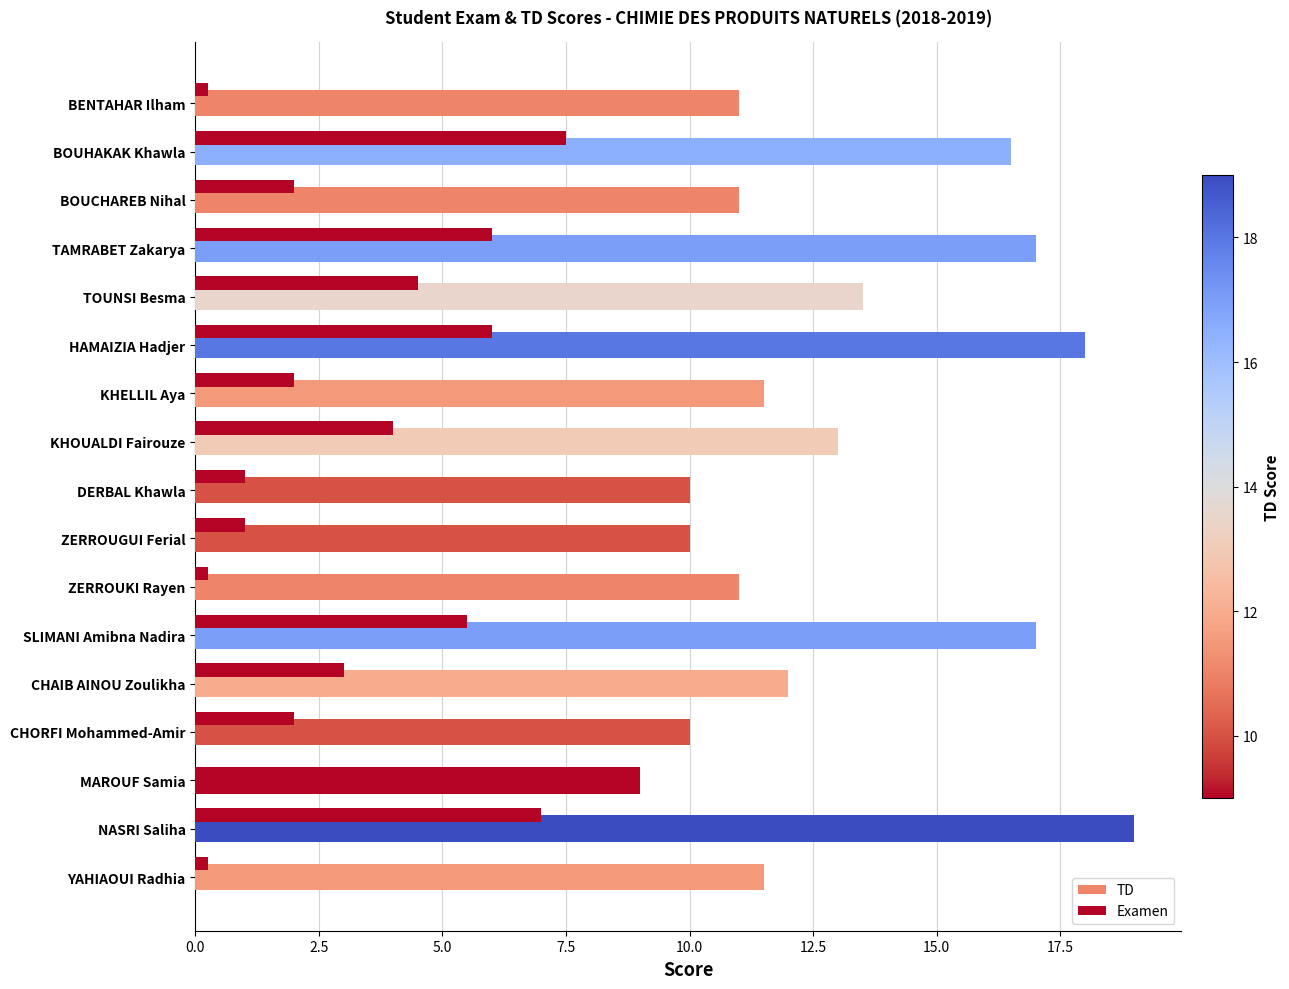

What is the difference between the second highest and second lowest values in the TD series?

8.0